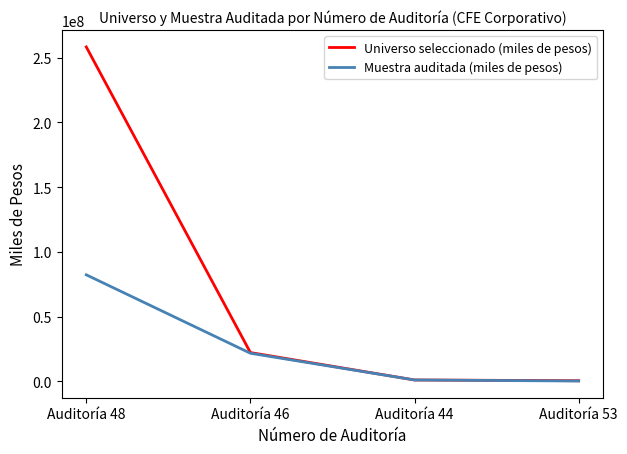

At which label does Universo seleccionado (miles de pesos) reach its peak?

Auditoría 48